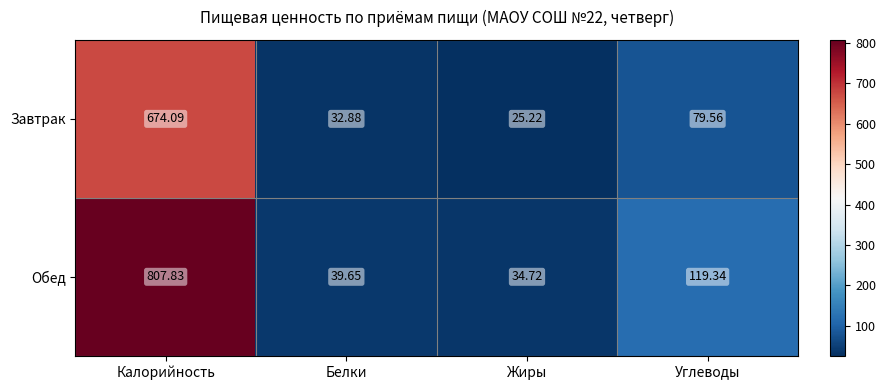

At which label does Обед reach its minimum?

Жиры